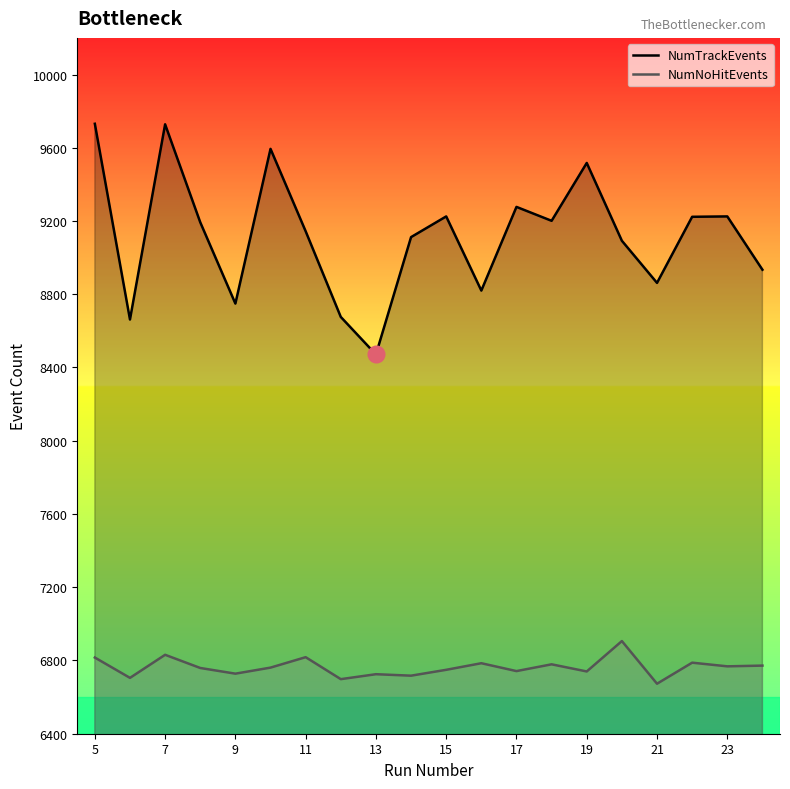

How many values in the NumNoHitEvents series are below 6761?

10